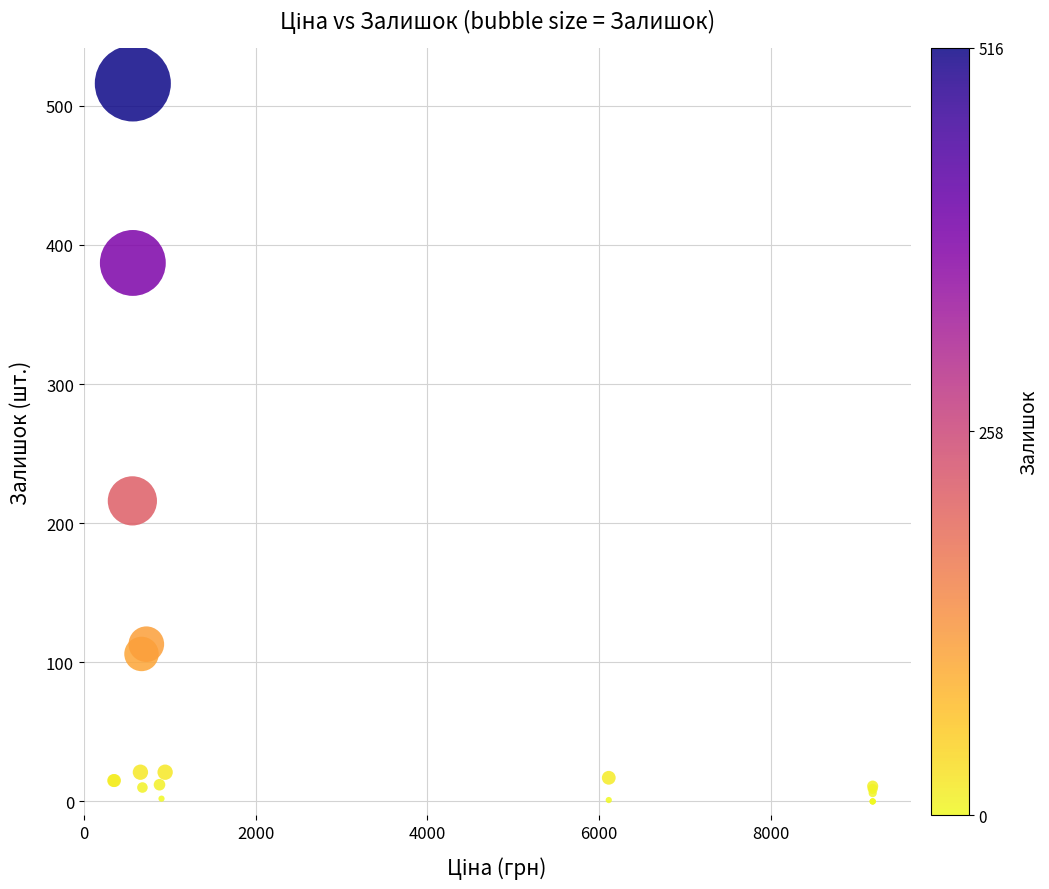

What Y value in the scatter plot is closest to 258?

216